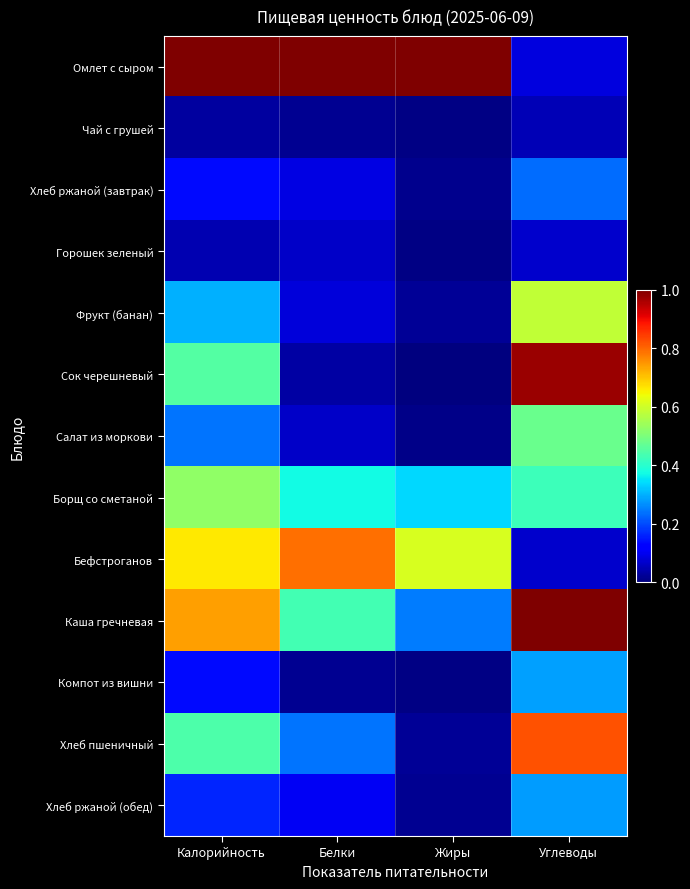

Reading right to left, transcribe all the data shown in this chart.

Омлет с сыром: Углеводы=0.1	Жиры=1.0	Белки=1.0	Калорийность=1.0
Чай с грушей: Углеводы=0.0	Жиры=0.0	Белки=0.0	Калорийность=0.0
Хлеб ржаной (завтрак): Углеводы=0.2	Жиры=0.0	Белки=0.1	Калорийность=0.1
Горошек зеленый: Углеводы=0.1	Жиры=0.0	Белки=0.1	Калорийность=0.0
Фрукт (банан): Углеводы=0.6	Жиры=0.0	Белки=0.1	Калорийность=0.3
Сок черешневый: Углеводы=1.0	Жиры=0.0	Белки=0.0	Калорийность=0.5
Салат из моркови: Углеводы=0.5	Жиры=0.0	Белки=0.1	Калорийность=0.2
Борщ со сметаной: Углеводы=0.4	Жиры=0.3	Белки=0.4	Калорийность=0.5
Бефстроганов: Углеводы=0.1	Жиры=0.6	Белки=0.8	Калорийность=0.7
Каша гречневая: Углеводы=1.0	Жиры=0.2	Белки=0.4	Калорийность=0.7
Компот из вишни: Углеводы=0.3	Жиры=0.0	Белки=0.0	Калорийность=0.1
Хлеб пшеничный: Углеводы=0.8	Жиры=0.0	Белки=0.2	Калорийность=0.4
Хлеб ржаной (обед): Углеводы=0.3	Жиры=0.0	Белки=0.1	Калорийность=0.2